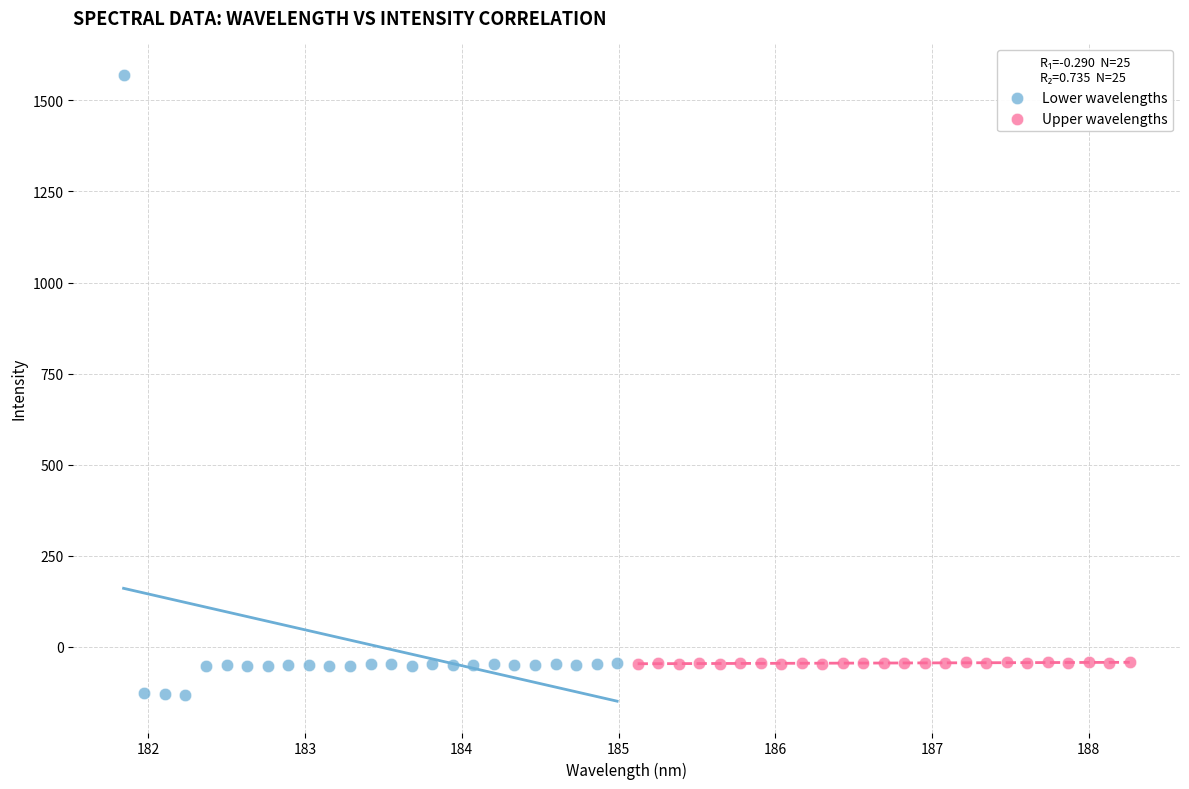

Which series contains the lowest Y value?

Lower wavelengths